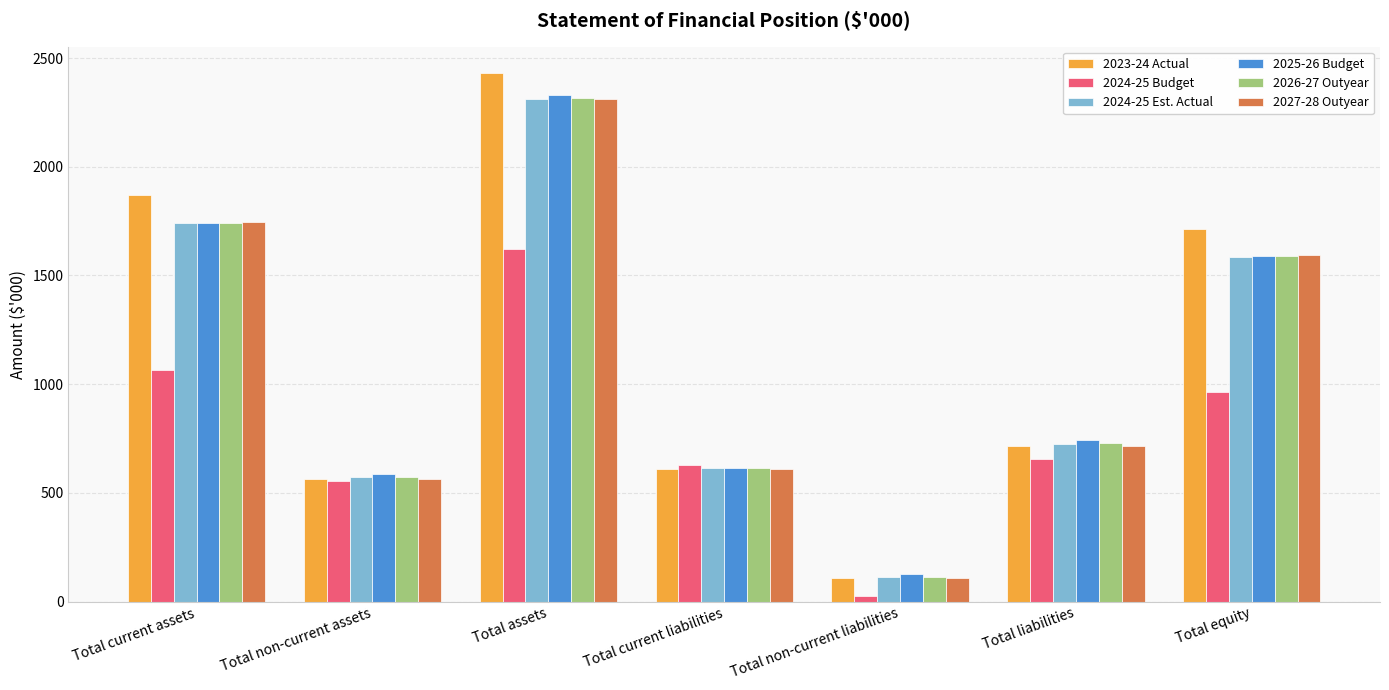

What is the value of the 2024-25 Est. Actual bar at the 6th from the left?

727